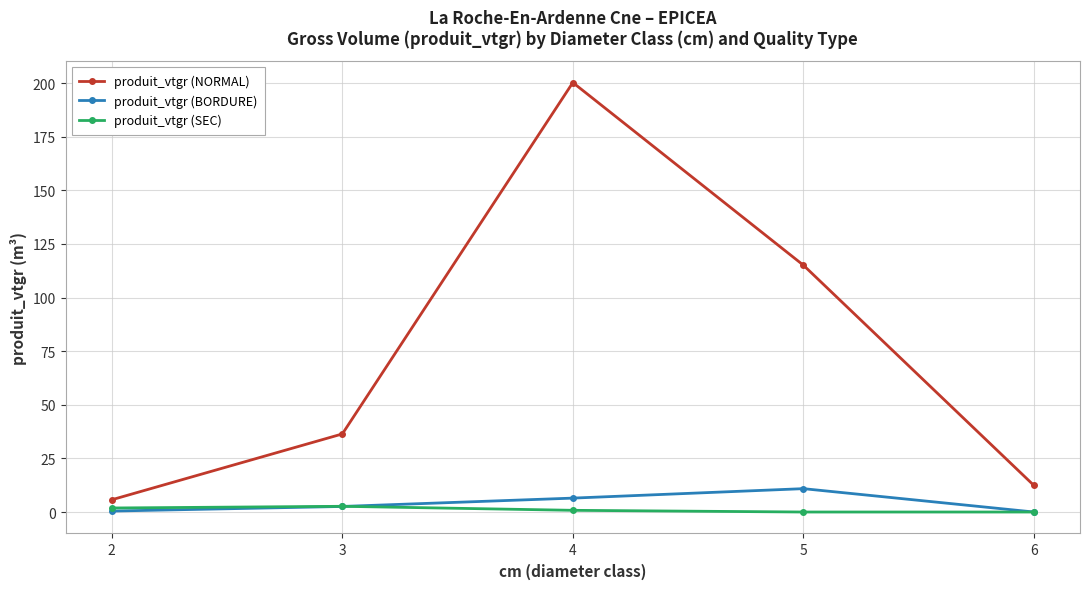

How many lines are shown in the chart?

3